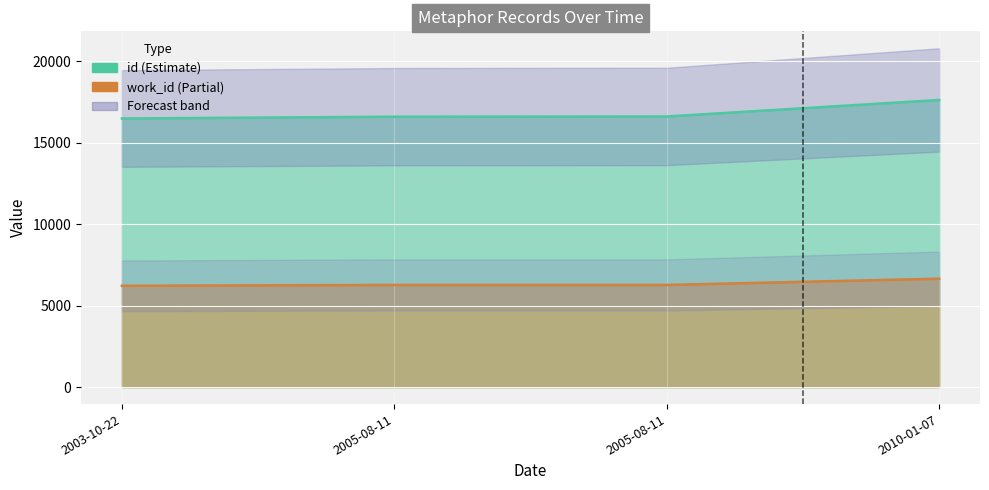

What is the total value across all series at 2003-10-22?

22697